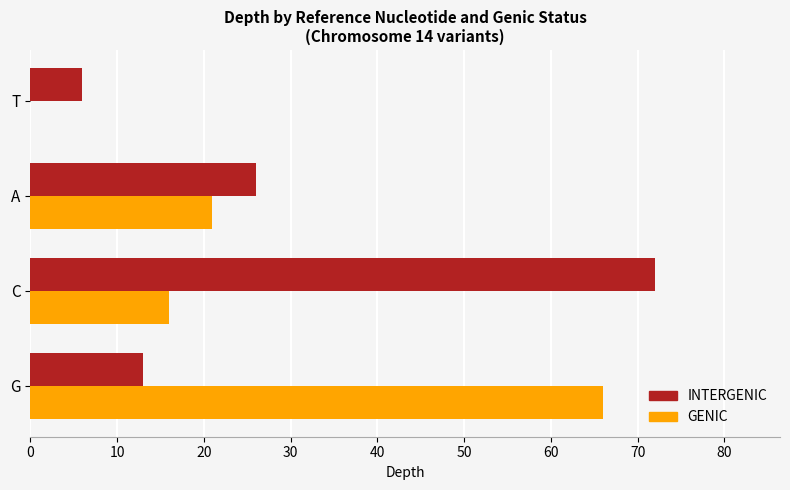

Between G and C, which series saw the biggest shift?

INTERGENIC